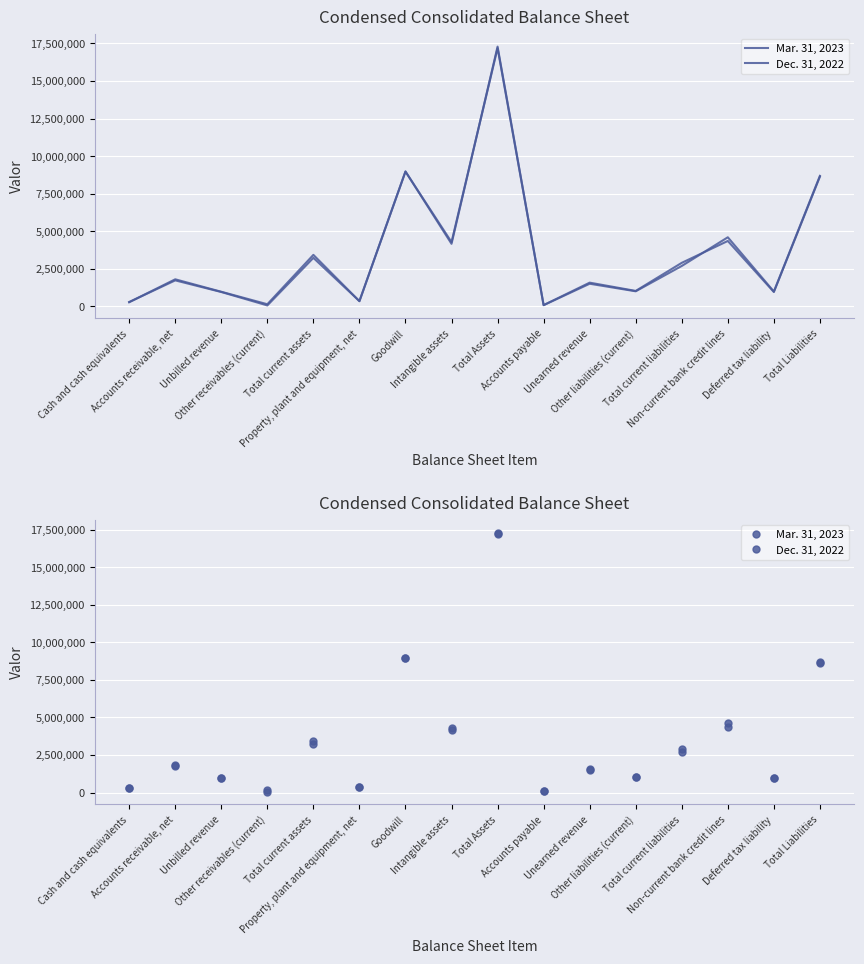

What are all the series names shown in the legend?

Mar. 31, 2023, Dec. 31, 2022